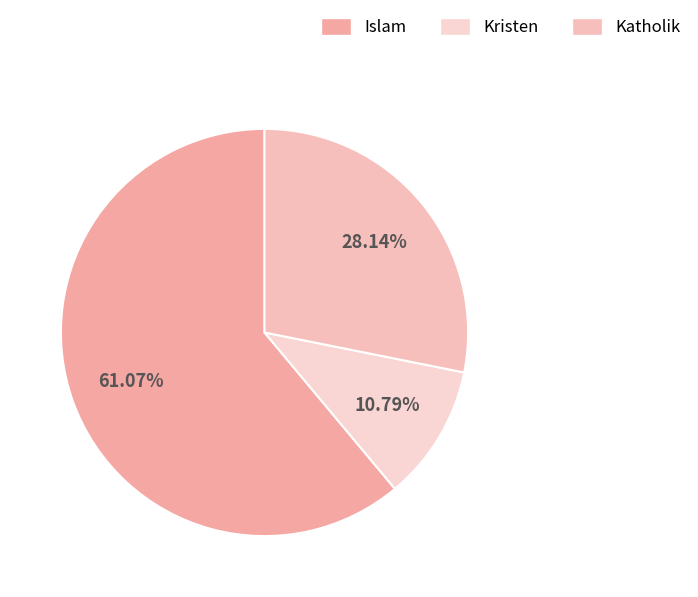

Approximately how many times larger is the value at Kristen compared to Islam?

0.2